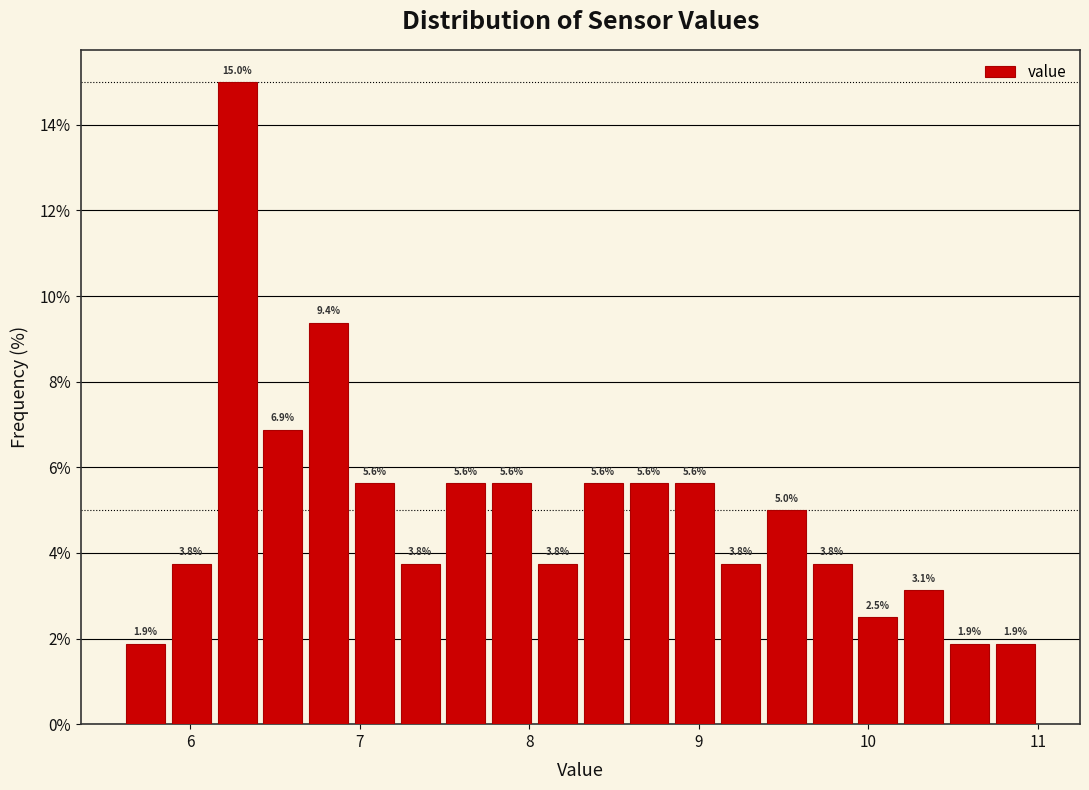

Read against the x-axis, roughly where is the centre of the tallest bar?

6.3